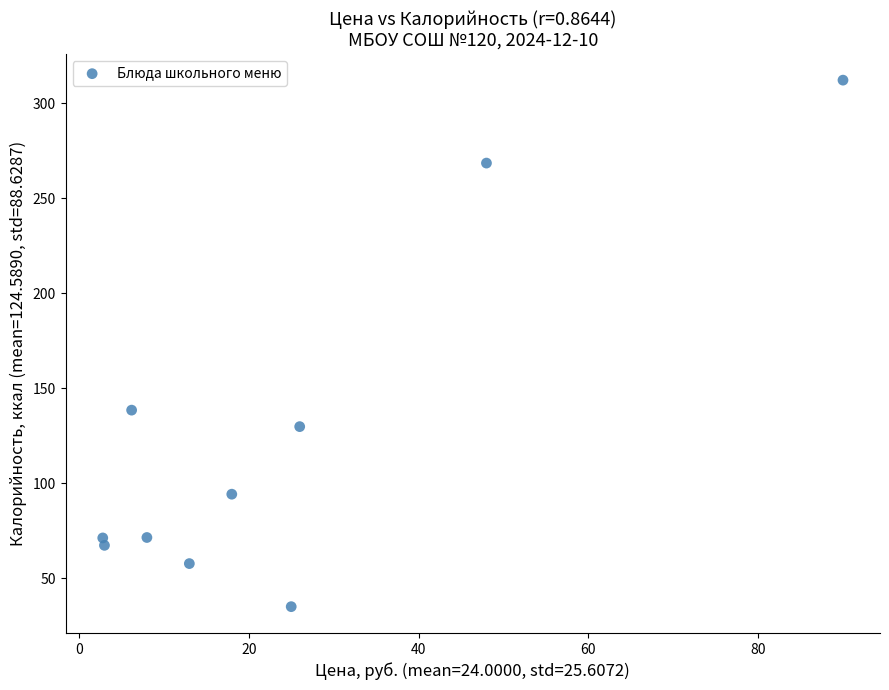

What Y value in the scatter plot is closest to 173?

138.5